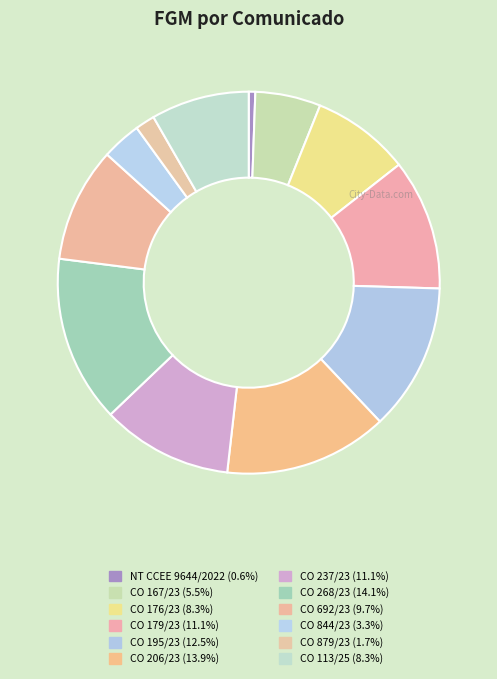

Which has a higher value, CO 206/23 or CO 844/23?

CO 206/23